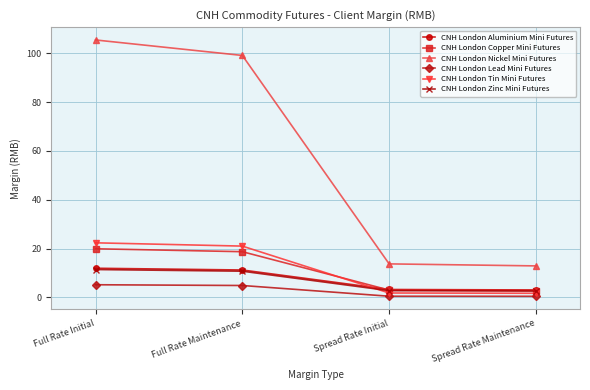

True or false: CNH London Lead Mini Futures and CNH London Nickel Mini Futures intersect in this chart.

False